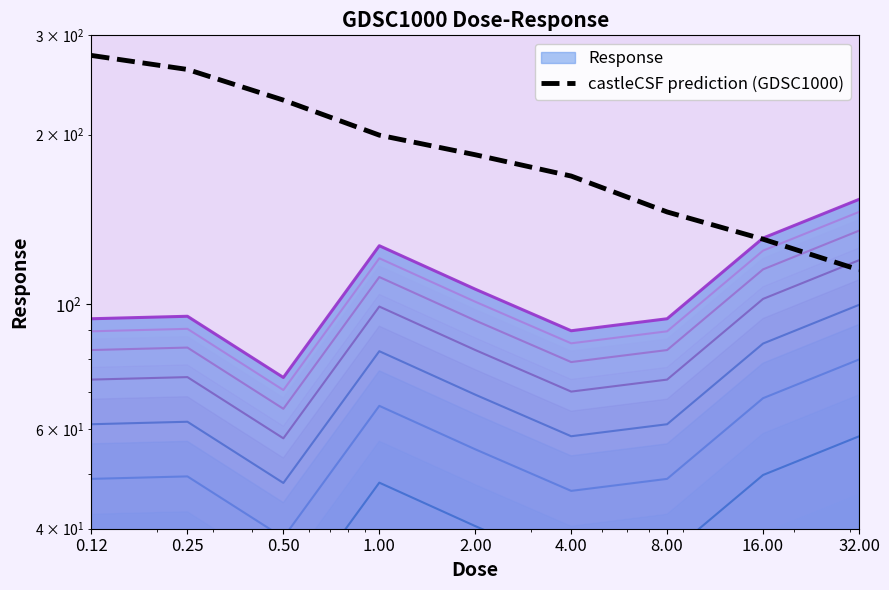

The chart shows a value of 378.7 at 0.25. True or false?

False